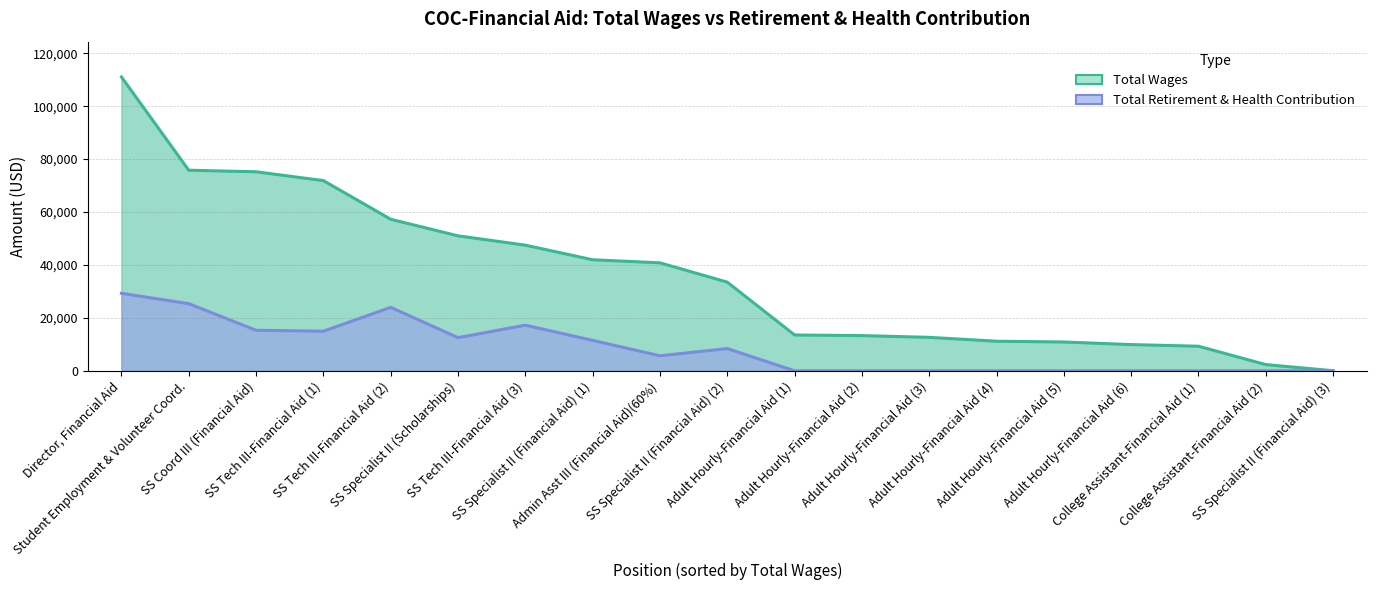

At how many categories does at least one series exceed 36068?

9